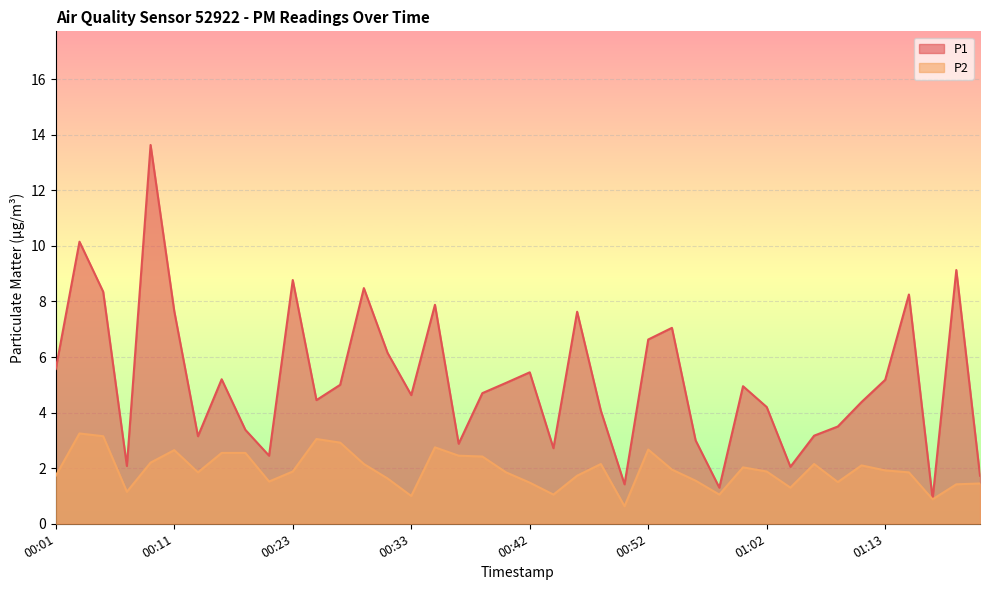

True or false: P1 and P2 intersect in this chart.

False